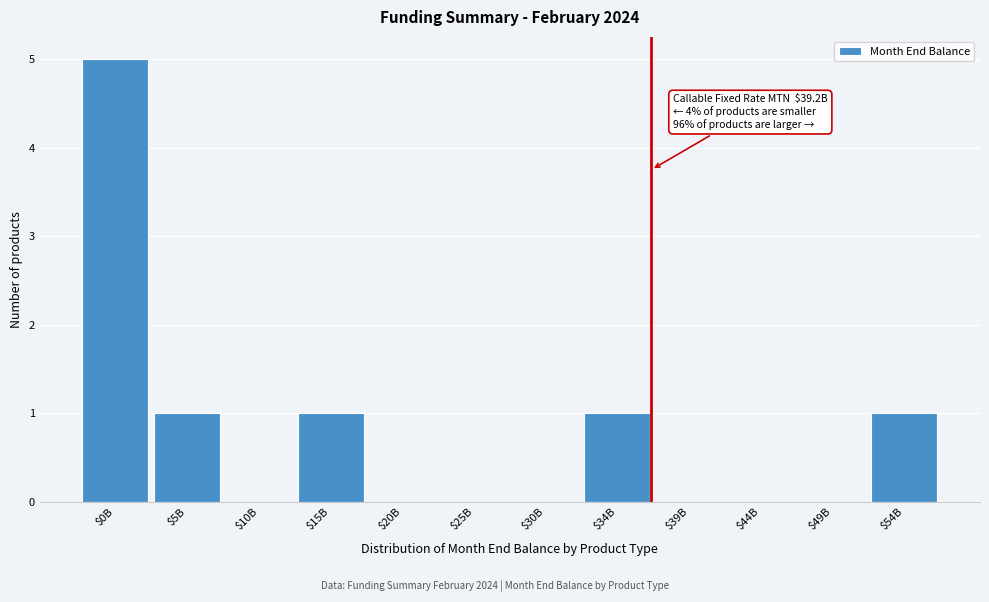

What is the maximum value shown in the chart?

5